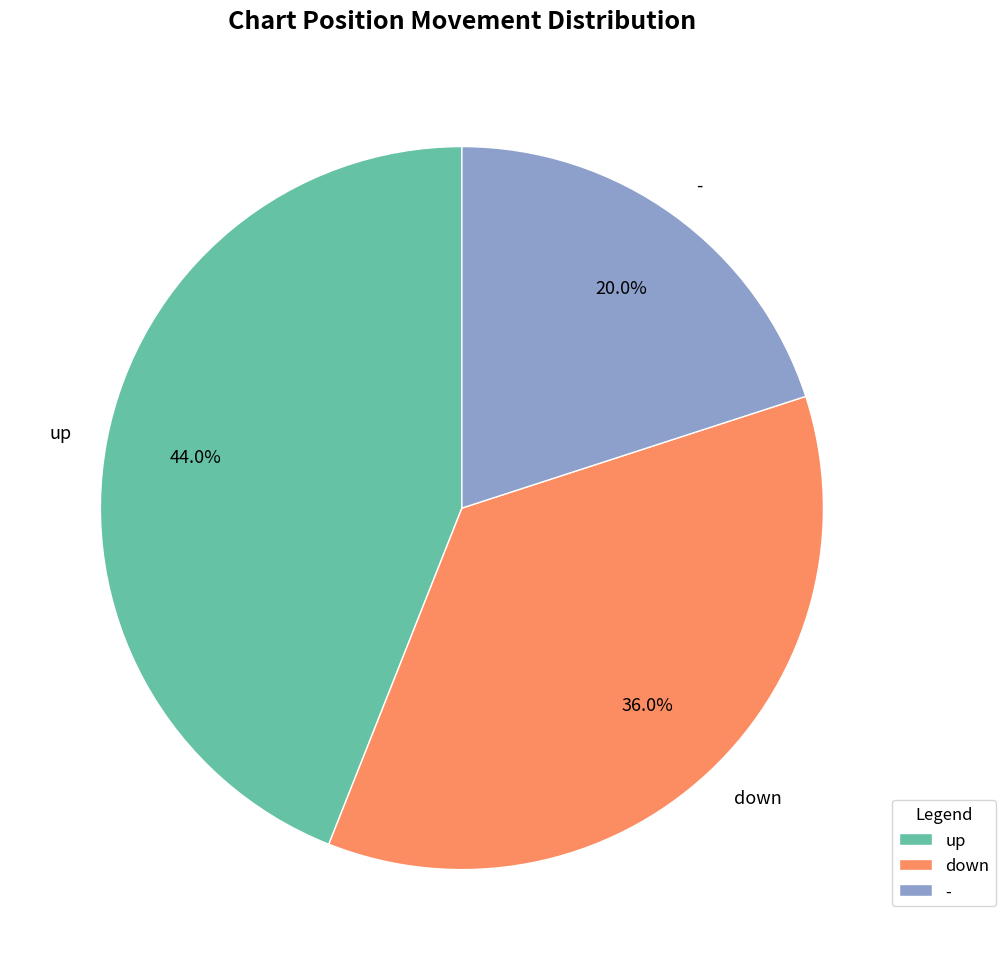

Does any single category account for the majority?

No